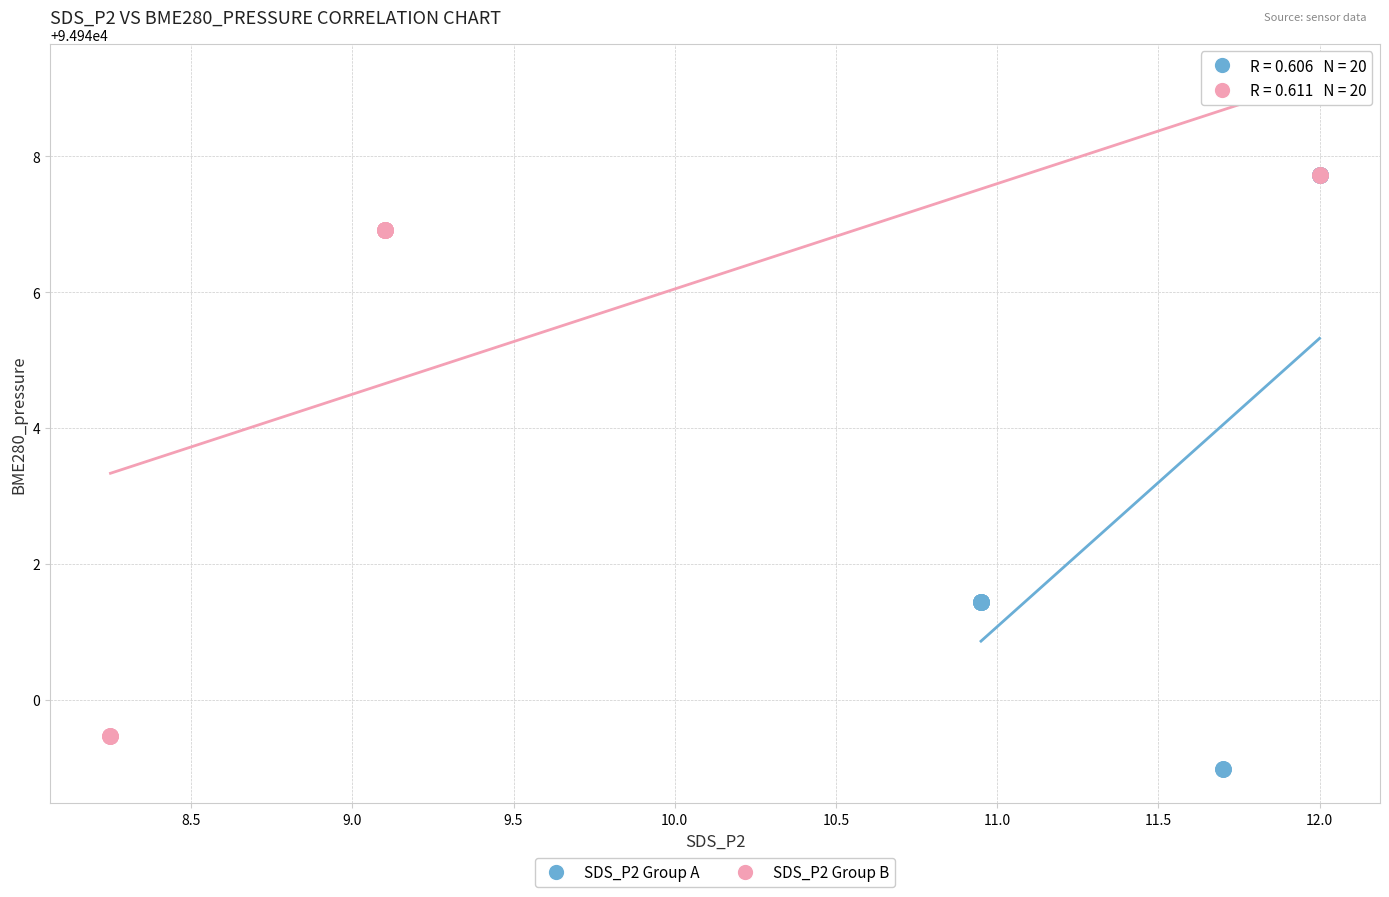

Which series has the largest Y range (max minus min)?

SDS_P2 Group A